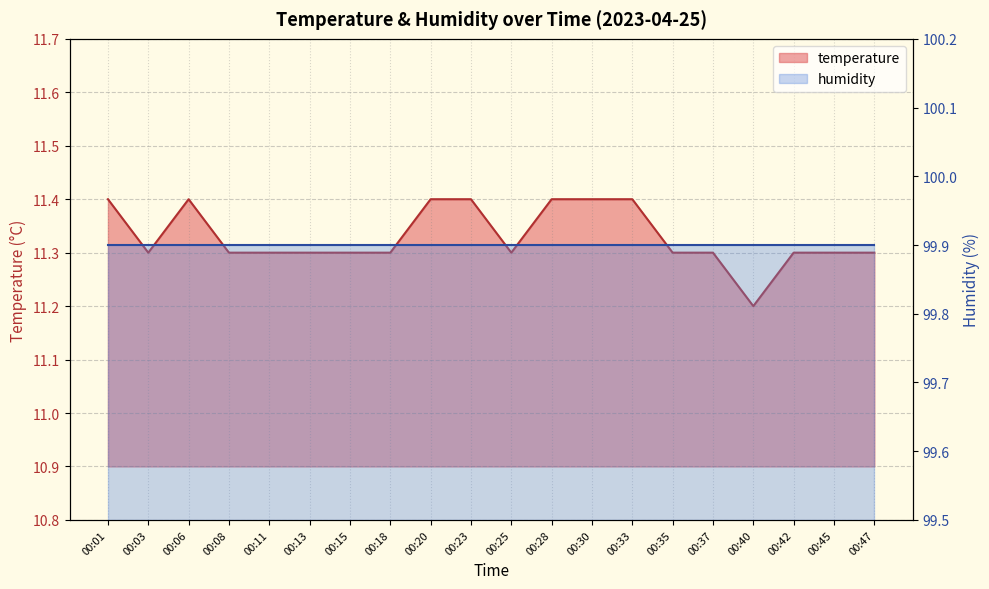

Reading left to right, list all the values displayed in this chart.

00:01=11.4	00:03=11.3	00:06=11.4	00:08=11.3	00:11=11.3	00:13=11.3	00:15=11.3	00:18=11.3	00:20=11.4	00:23=11.4	00:25=11.3	00:28=11.4	00:30=11.4	00:33=11.4	00:35=11.3	00:37=11.3	00:40=11.2	00:42=11.3	00:45=11.3	00:47=11.3